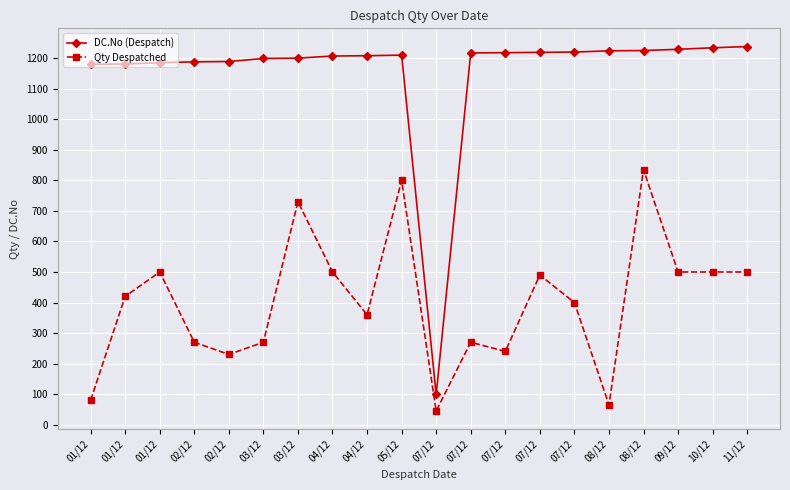

How many lines are shown in the chart?

2